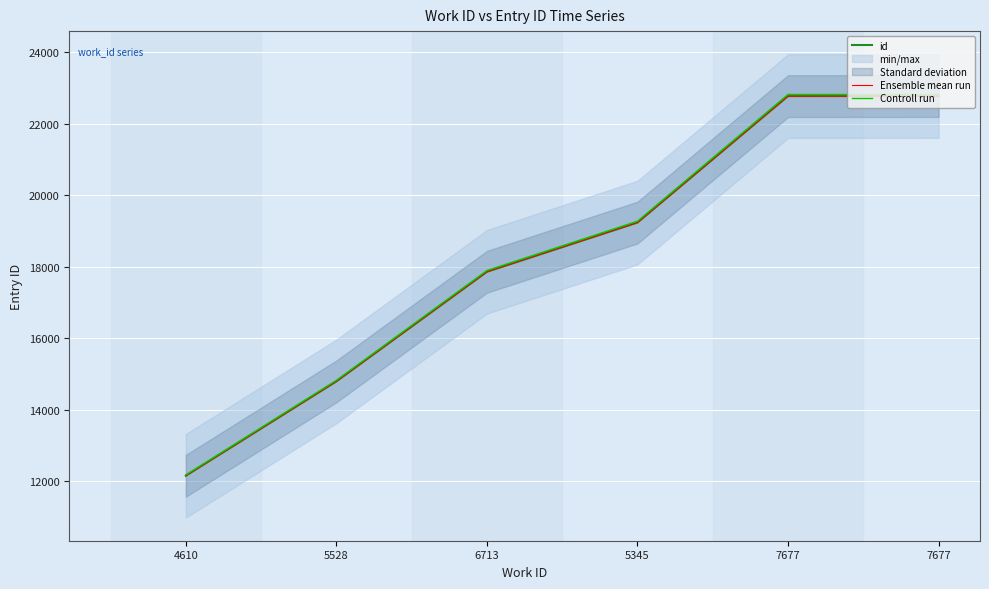

True or false: Controll run has more than 0 interior local peaks.

False